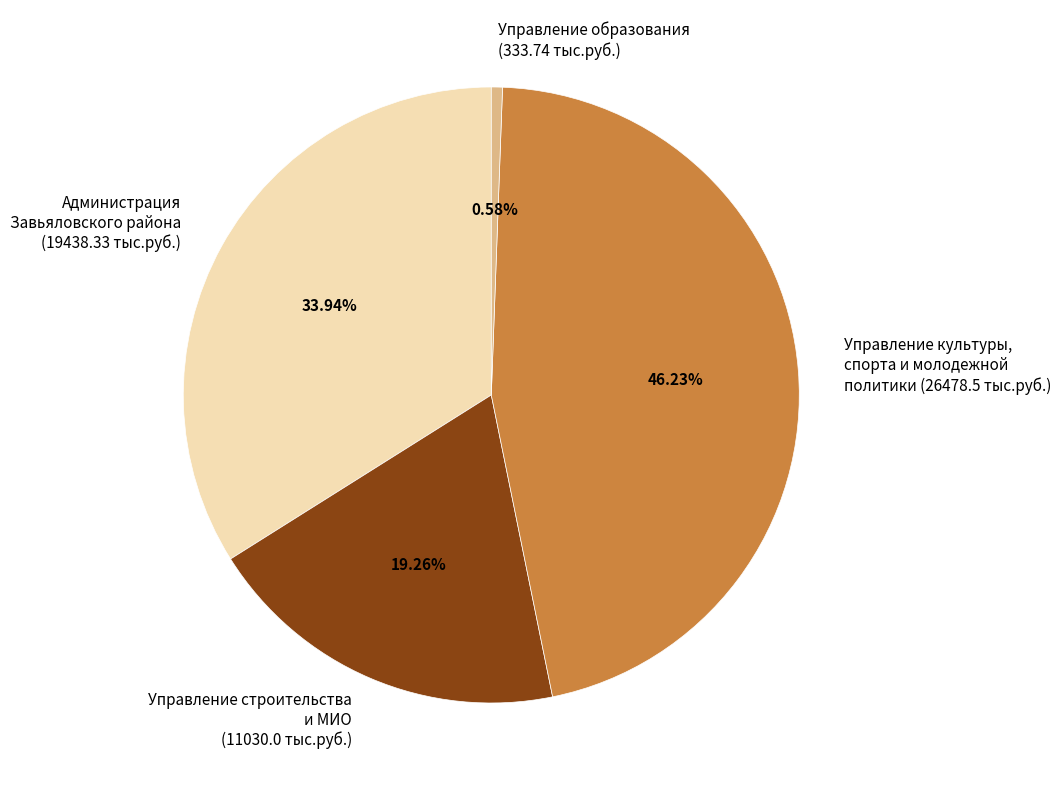

To the nearest percent, what is the average slice percentage?

25%